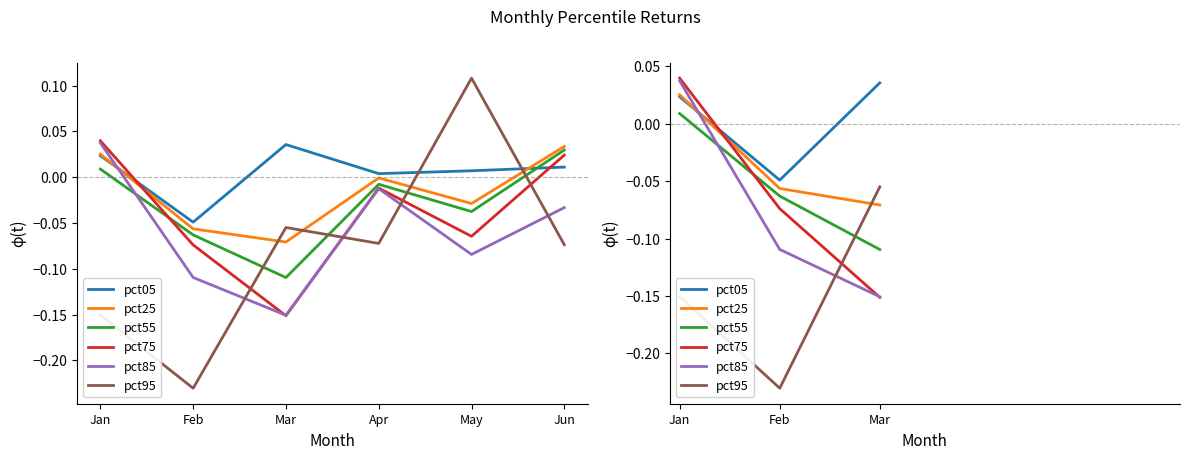

Is it true that pct85 equals -0.2 at Feb?

False